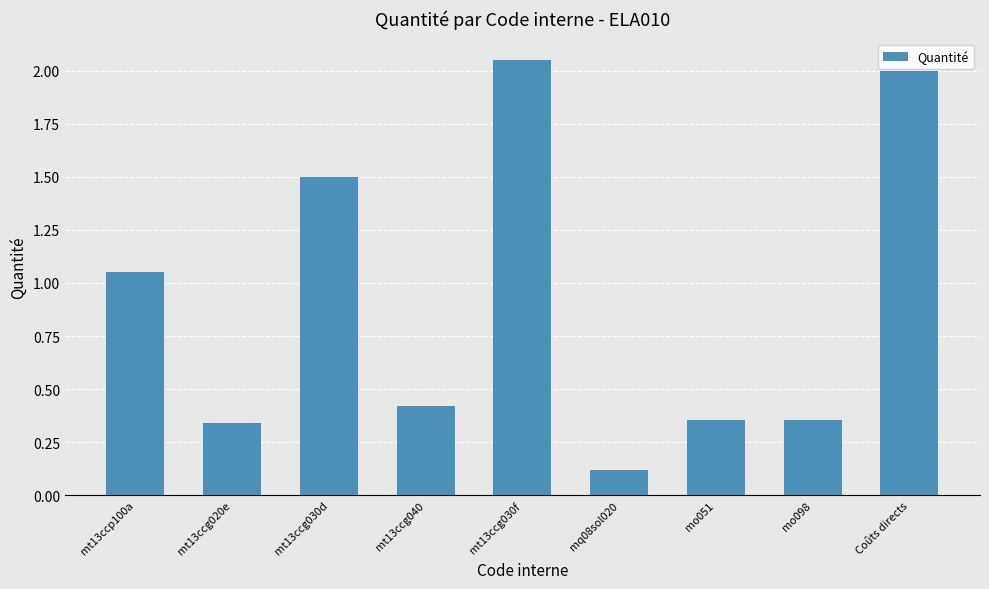

The chart shows a value of 1.5 at mt13ccg030d. True or false?

True